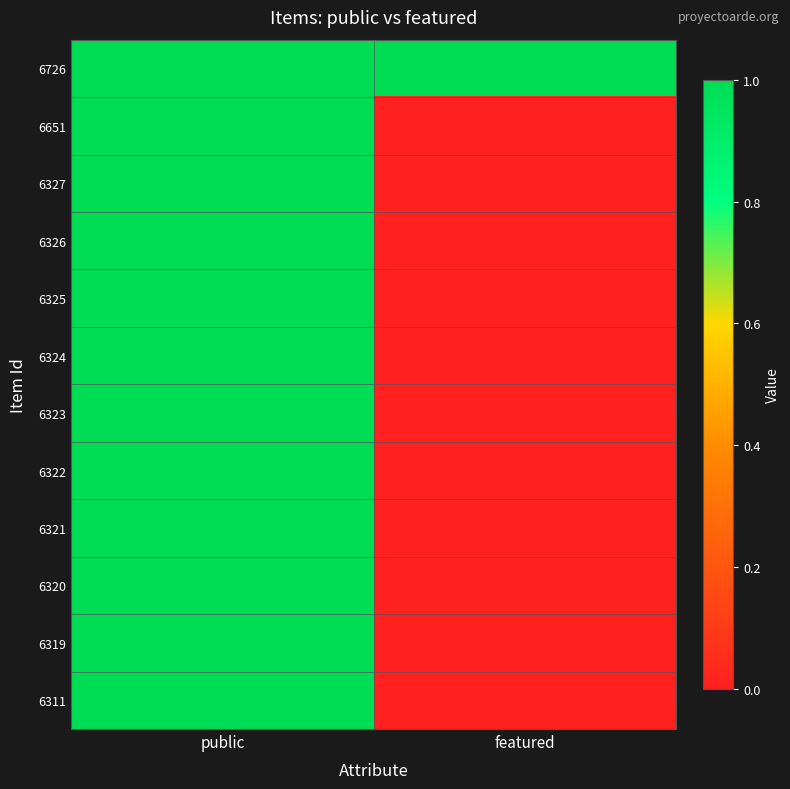

Rank the series at featured from lowest to highest value.

6651, 6327, 6326, 6325, 6324, 6323, 6322, 6321, 6320, 6319, 6311, 6726